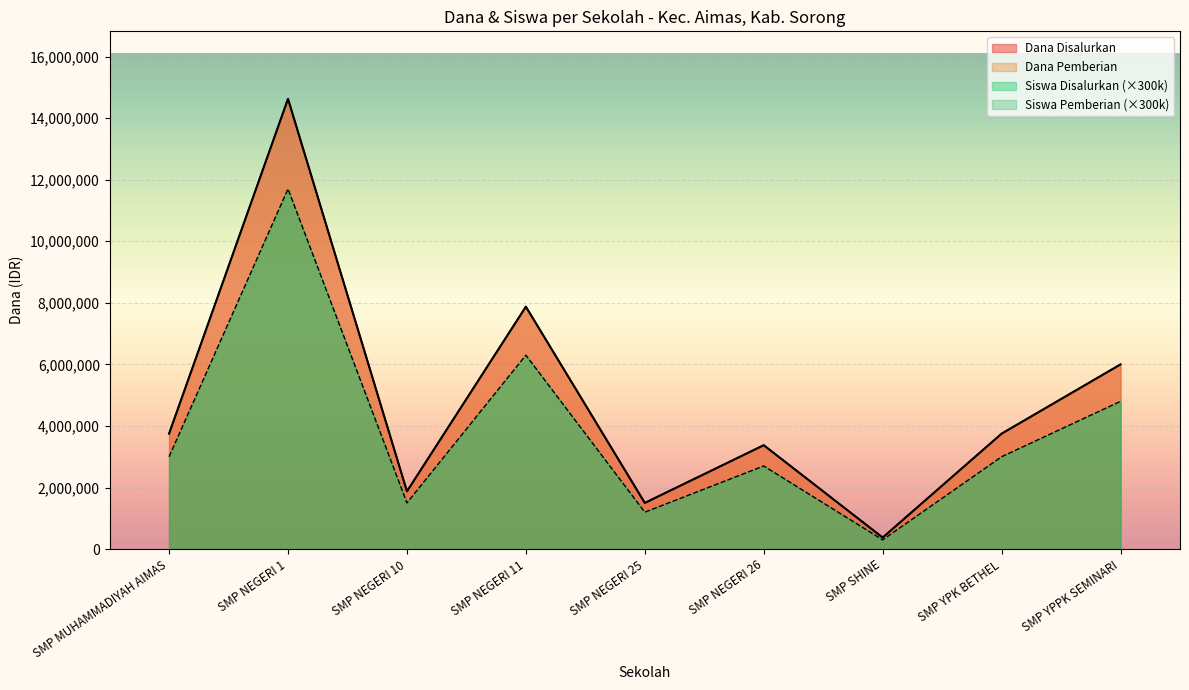

The value of Dana Disalurkan at SMP SHINE is 67916. True or false?

False